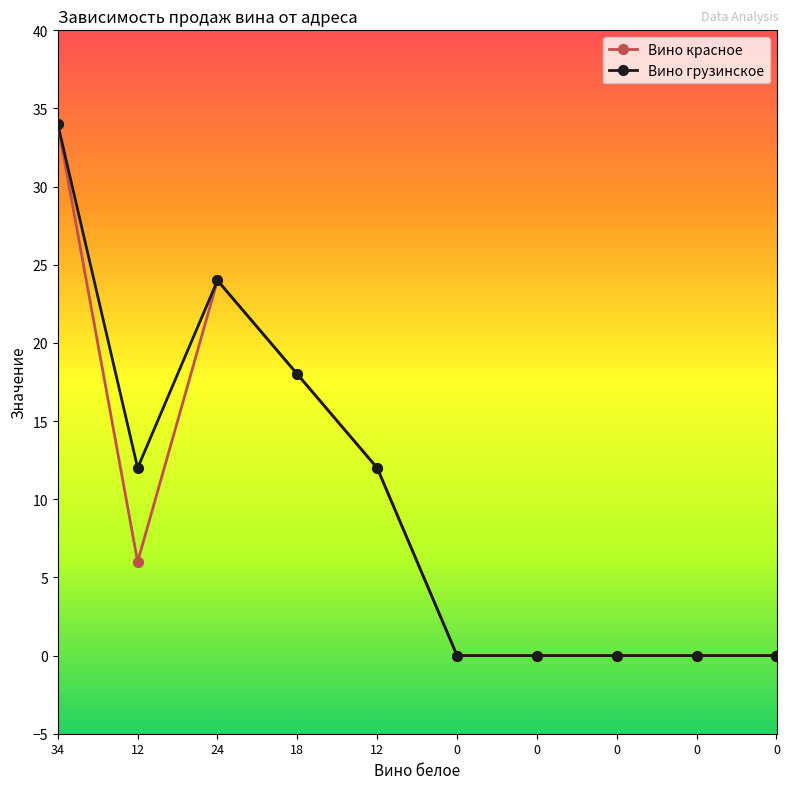

What is the difference between the second highest and second lowest values in the Вино красное series?

24